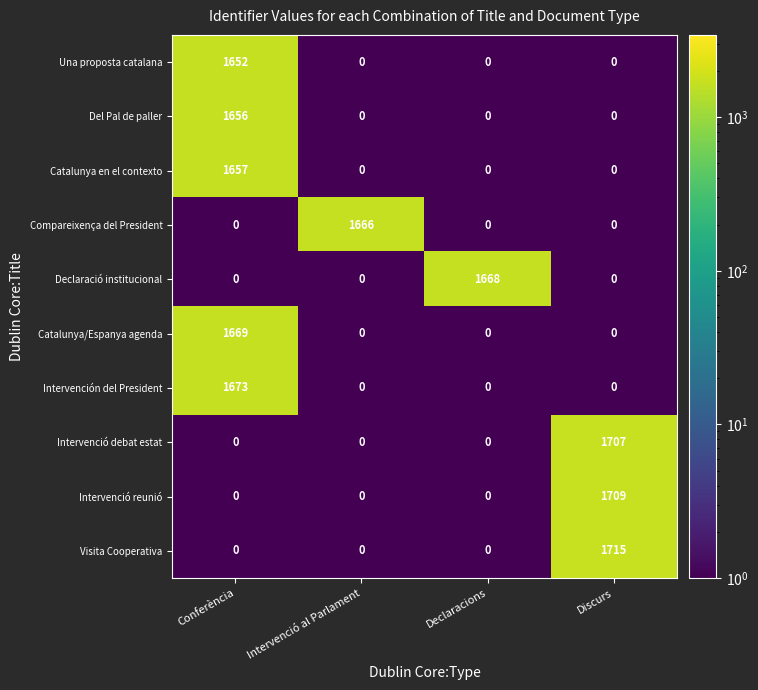

What is the smallest value displayed?

0